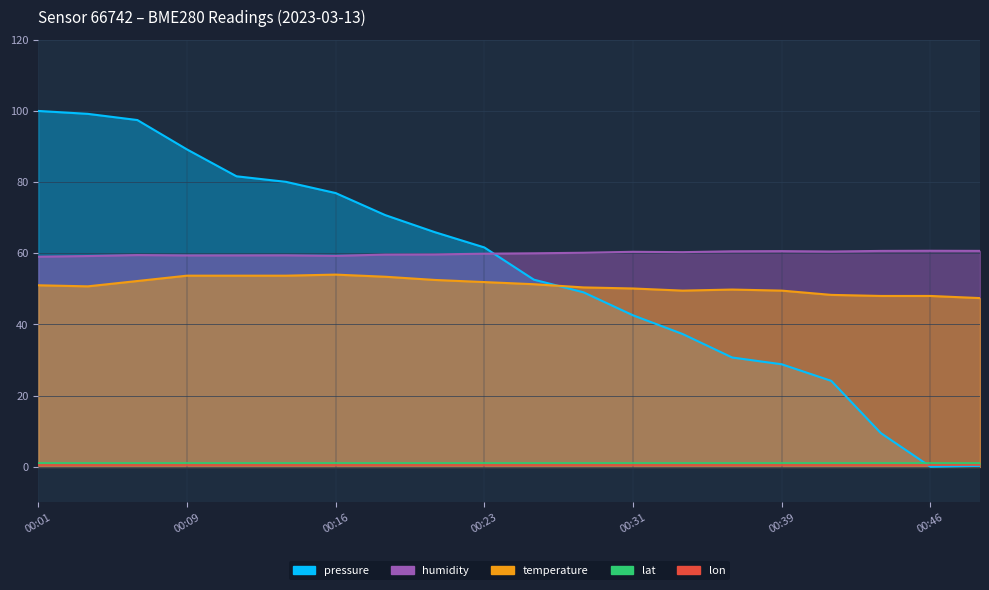

What is the average value of the temperature series?

51.0